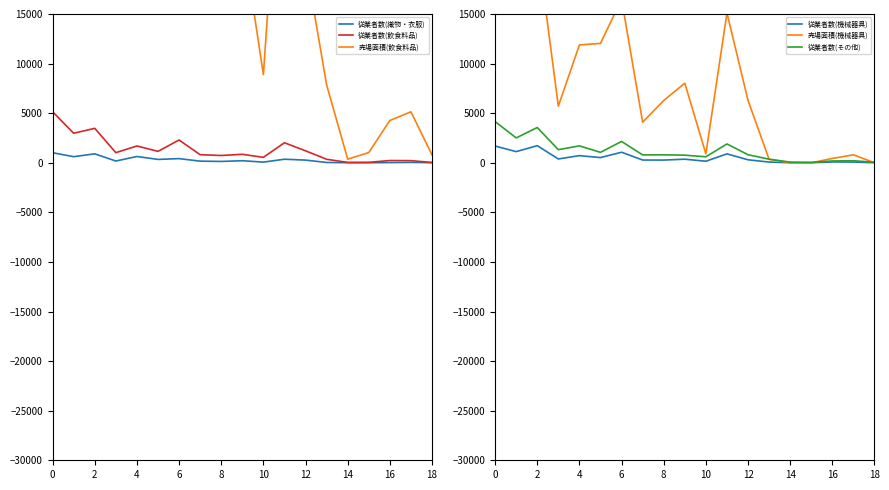

At which label does 従業者数(織物・衣服) reach its minimum?

15